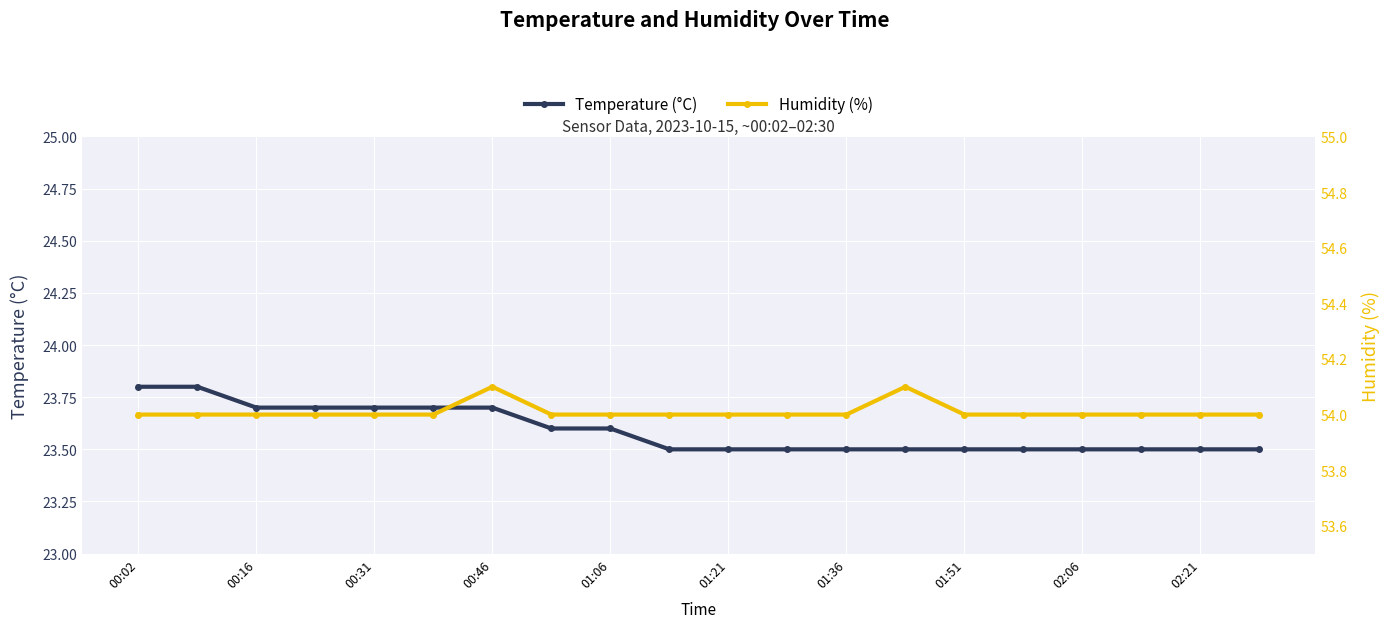

Count the Temperature (°C) values in the range 23 to 24.

20